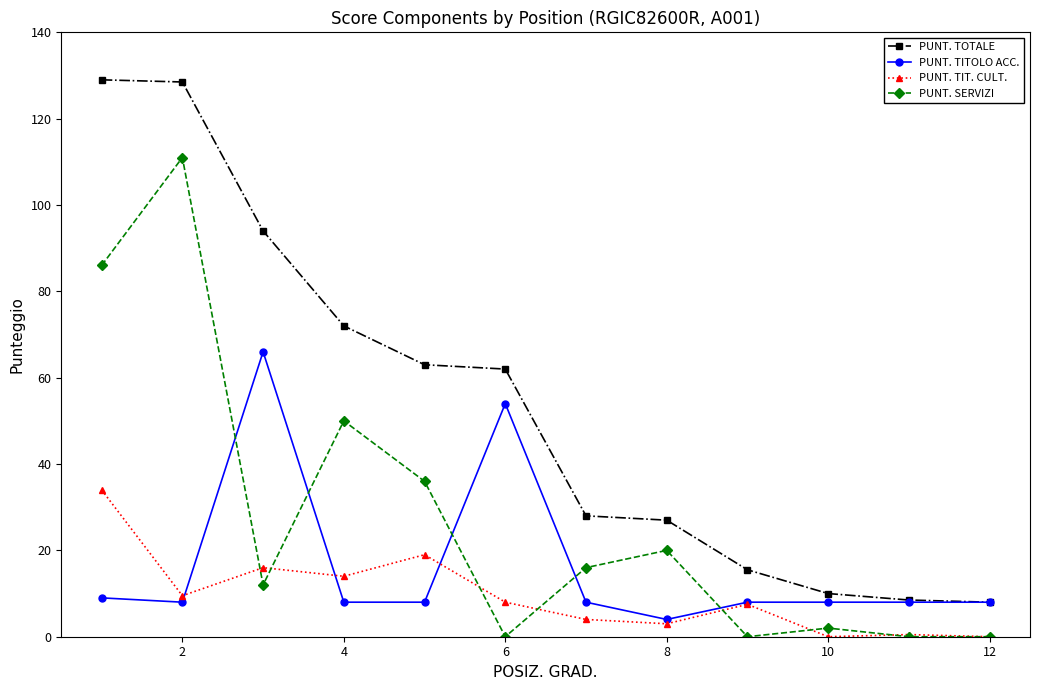

How many values in the PUNT. TOTALE series are below 62?

6